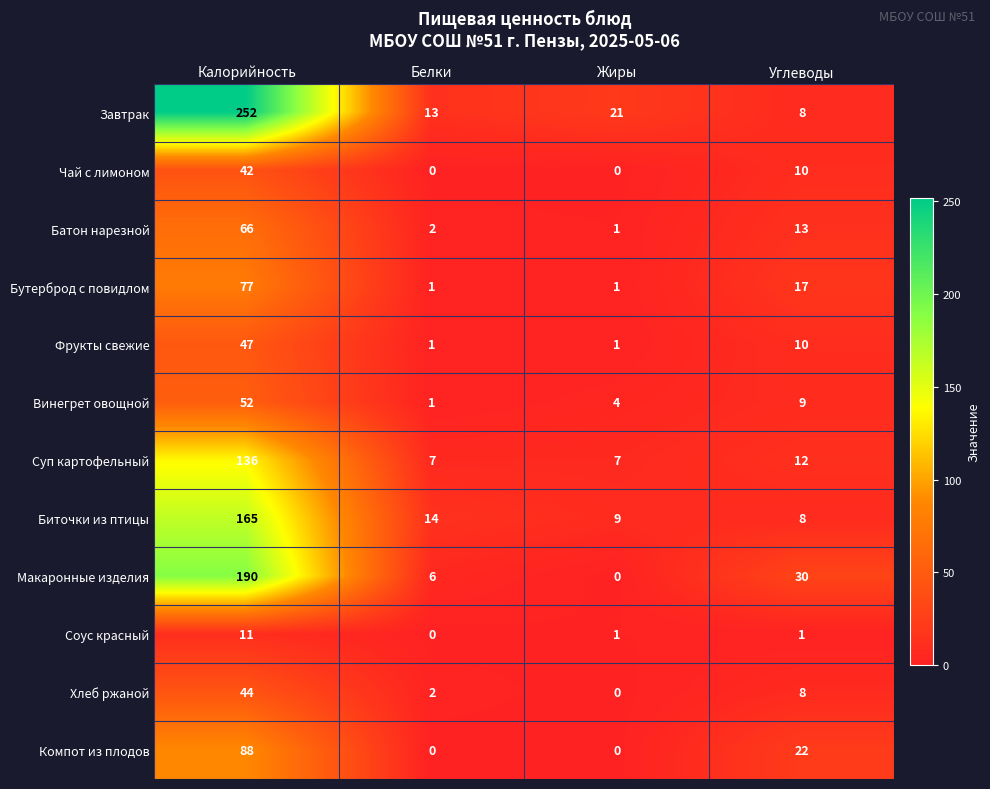

What is the spread (max minus min) of values at Жиры?

21